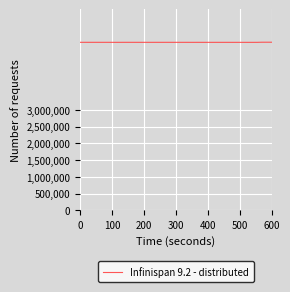

What is the minimum value shown in the chart?

5010375